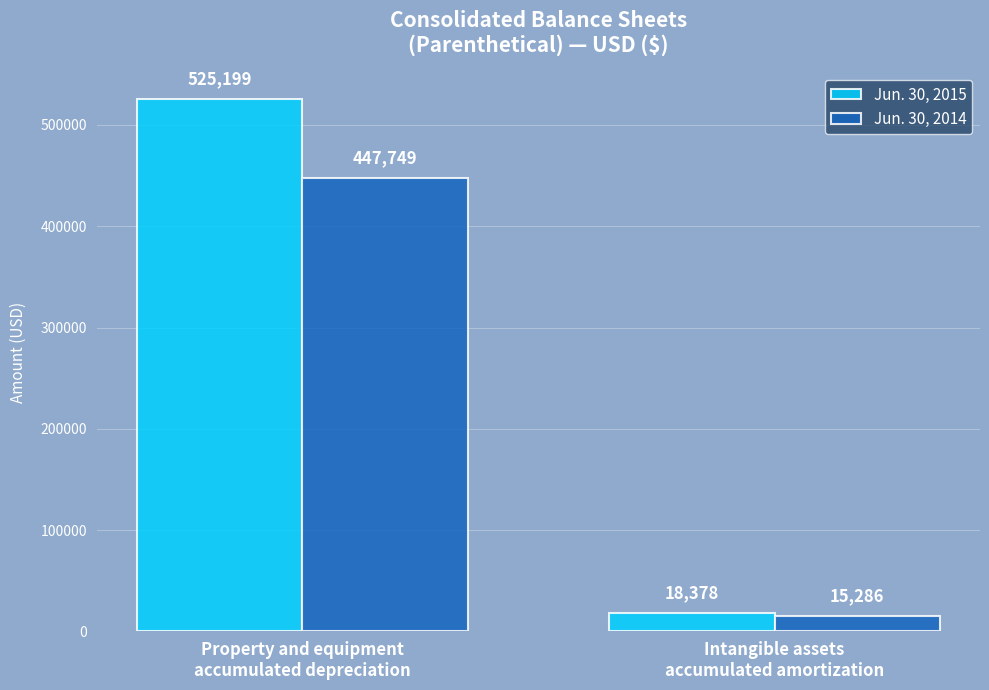

Are the bars grouped side by side (vs. stacked)?

Yes